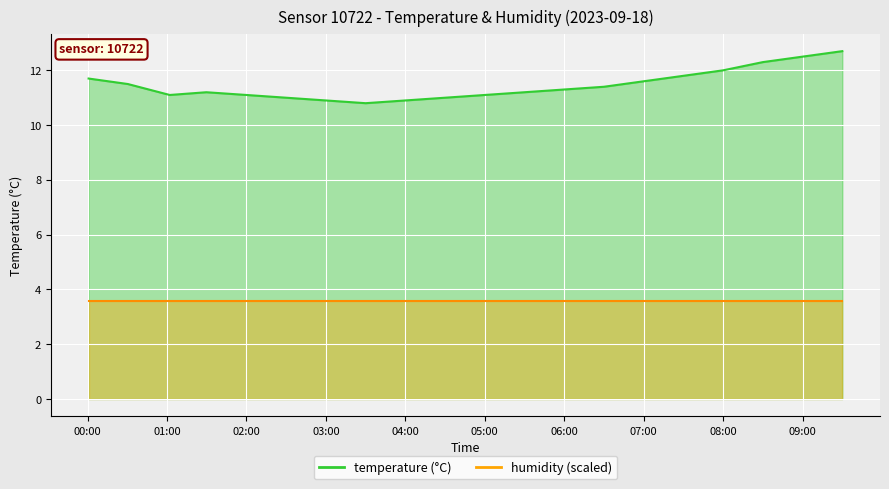

How many interior local valleys (lower than both neighbors) does the data have?

2